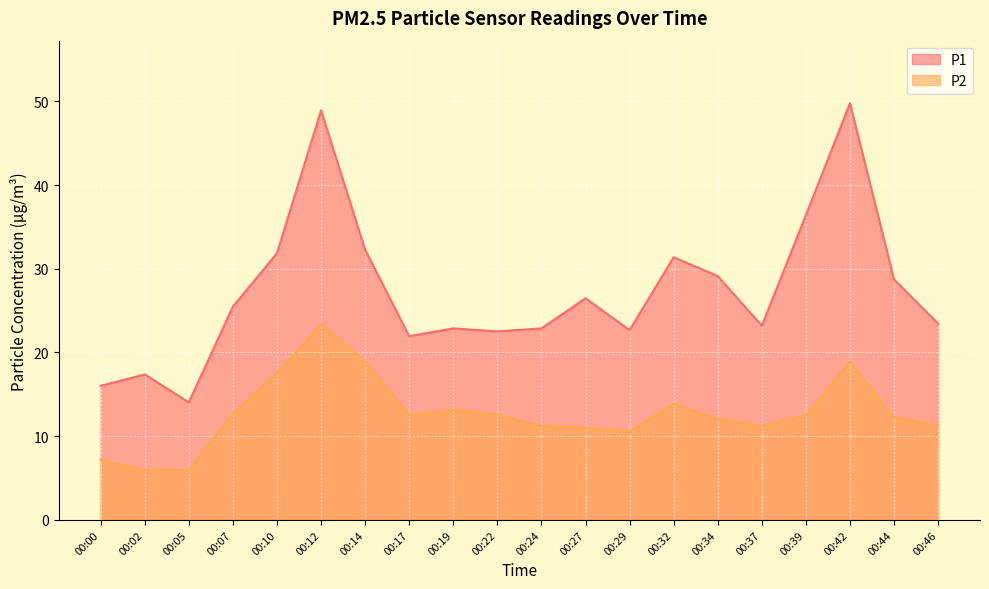

What is the sum of all P1 values?

547.4